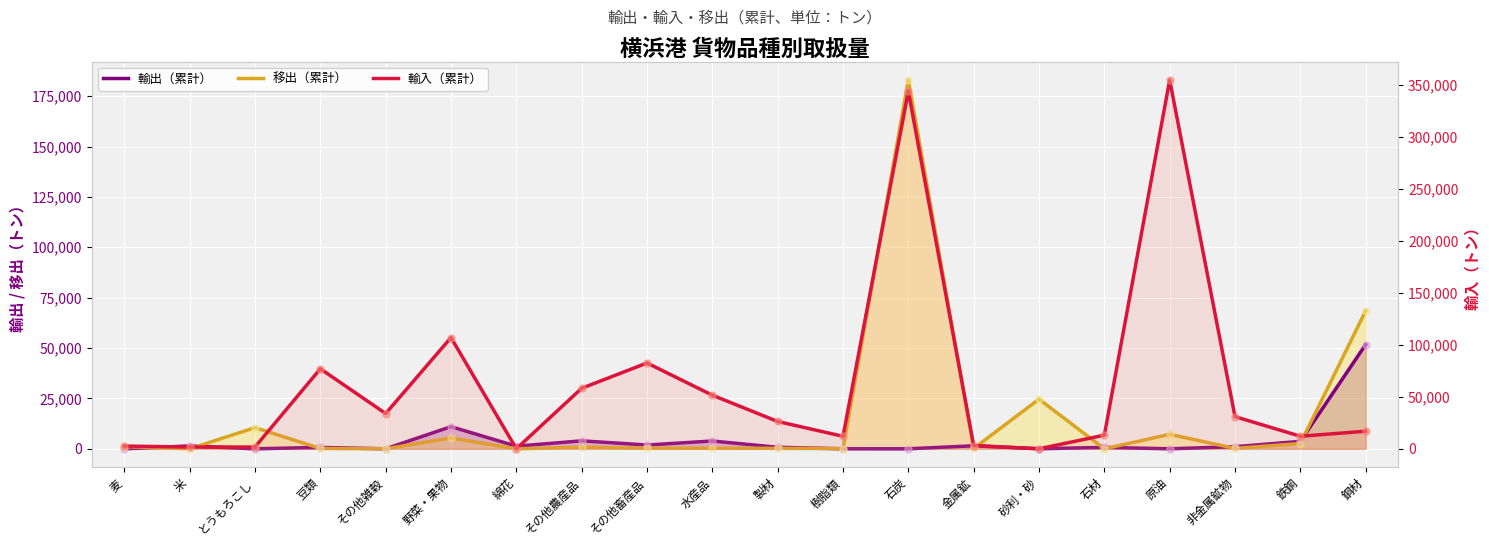

Which series has the largest total across all categories?

輸入（累計）